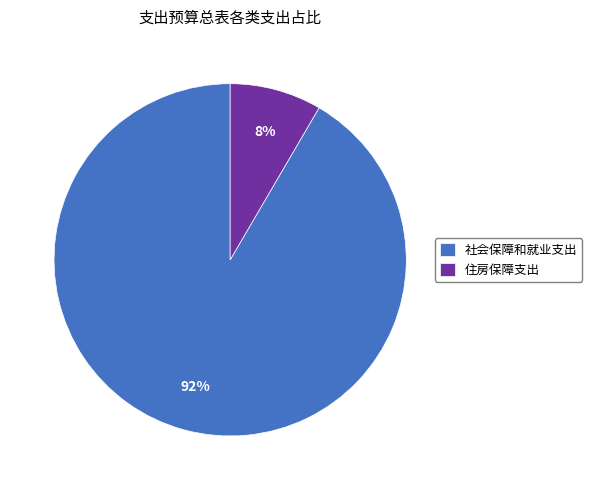

To the nearest percent, what is the average slice percentage?

50%